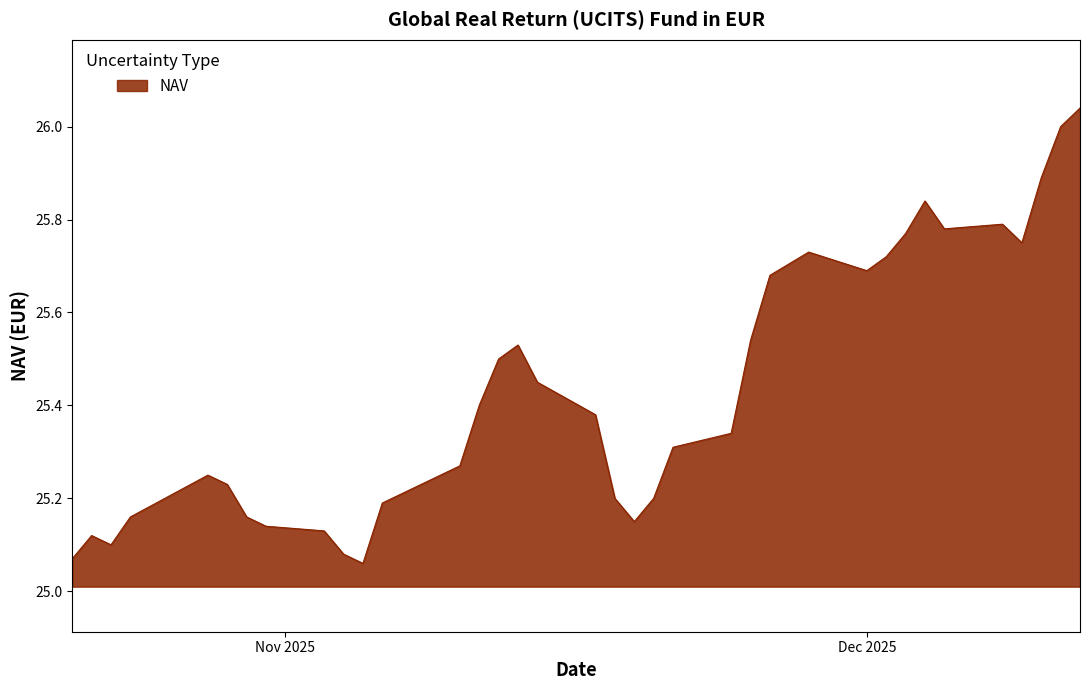

What is the difference between the maximum and minimum values?

1.0